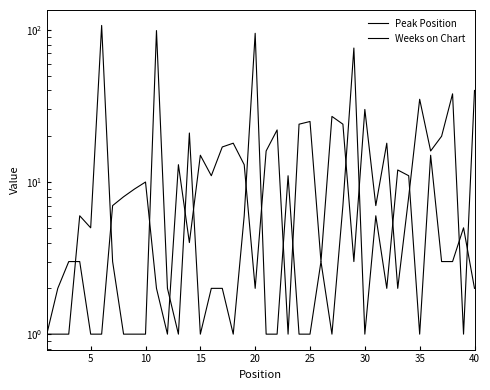

How many distinct data groups are displayed?

2